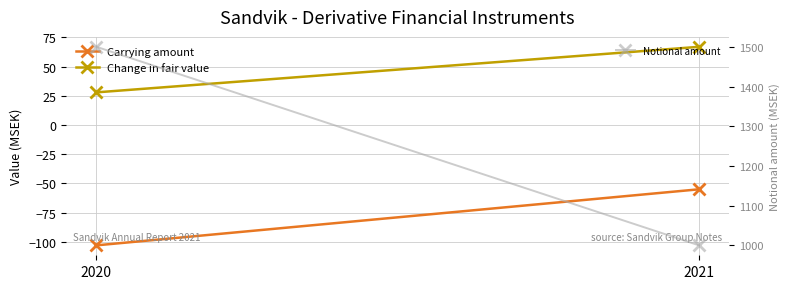

Is the value of Notional amount at 2020 greater than the value of Change in fair value at 2020?

Yes